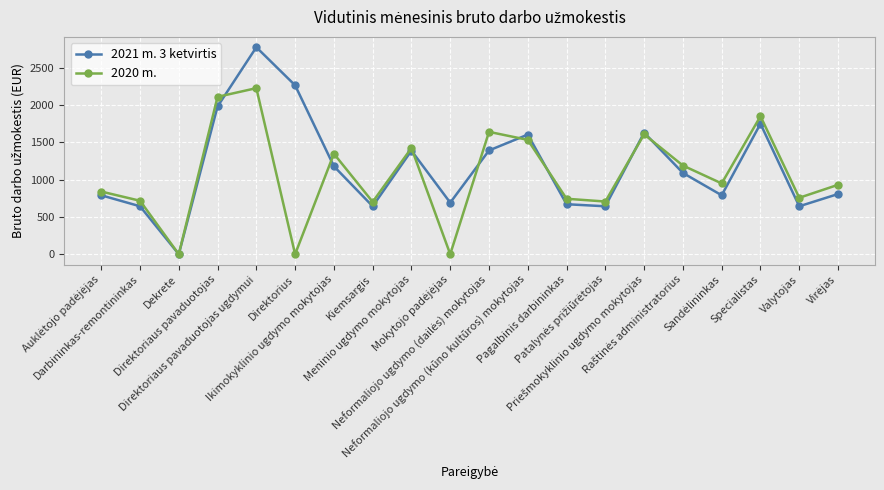

Which series has the largest range (max minus min)?

2021 m. 3 ketvirtis